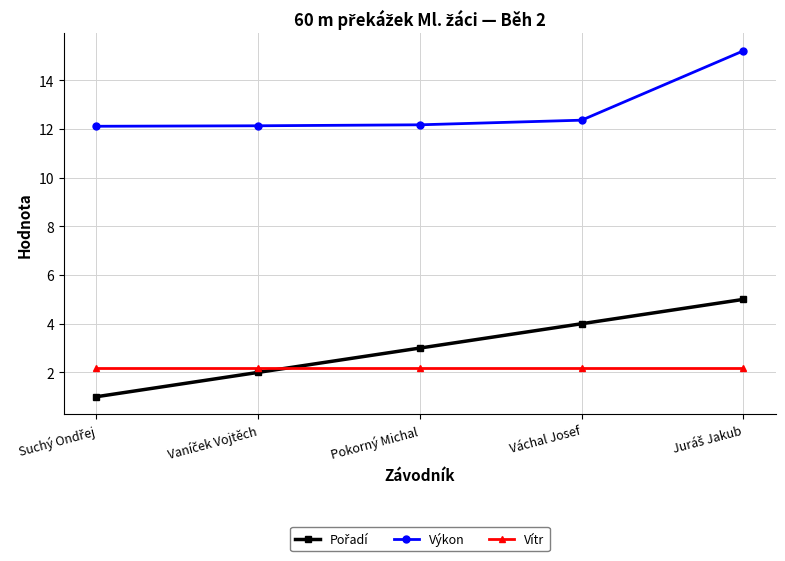

What is the minimum value for Vítr?

2.2